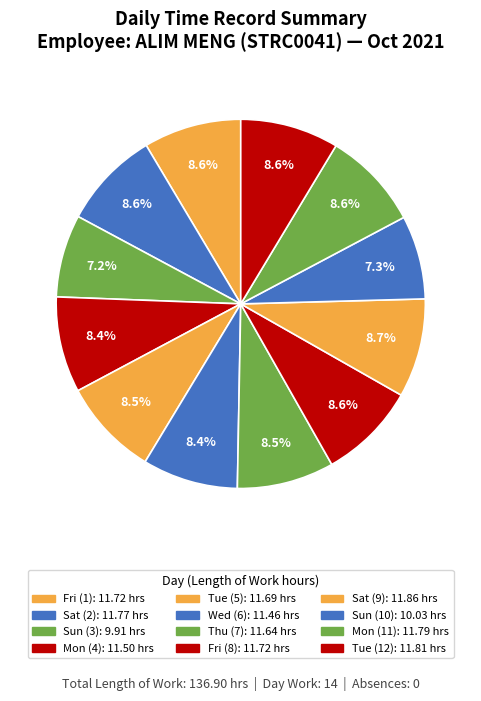

How many segments does this pie chart have?

12